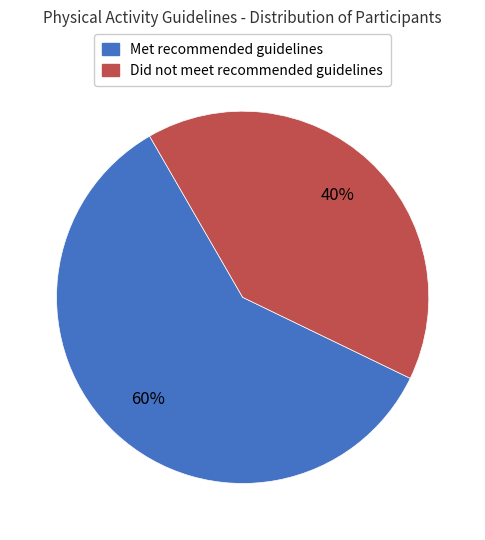

True or false: Met recommended guidelines accounts for 68% of the total.

False